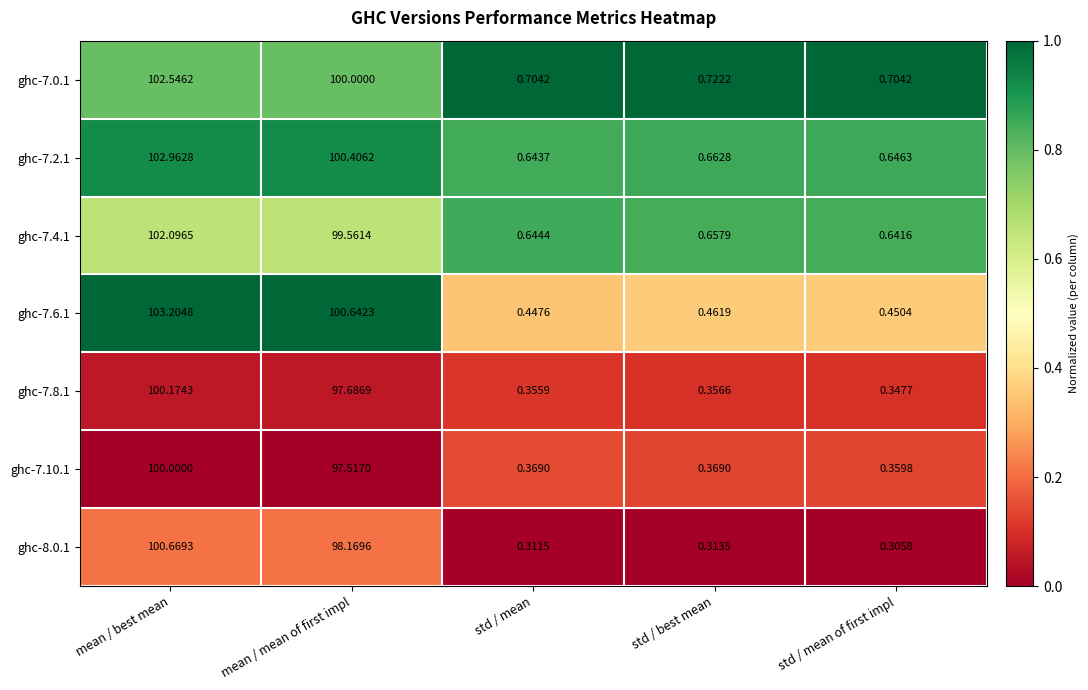

List the series in order of their peak value, highest first.

ghc-7.6.1, ghc-7.2.1, ghc-7.0.1, ghc-7.4.1, ghc-8.0.1, ghc-7.8.1, ghc-7.10.1